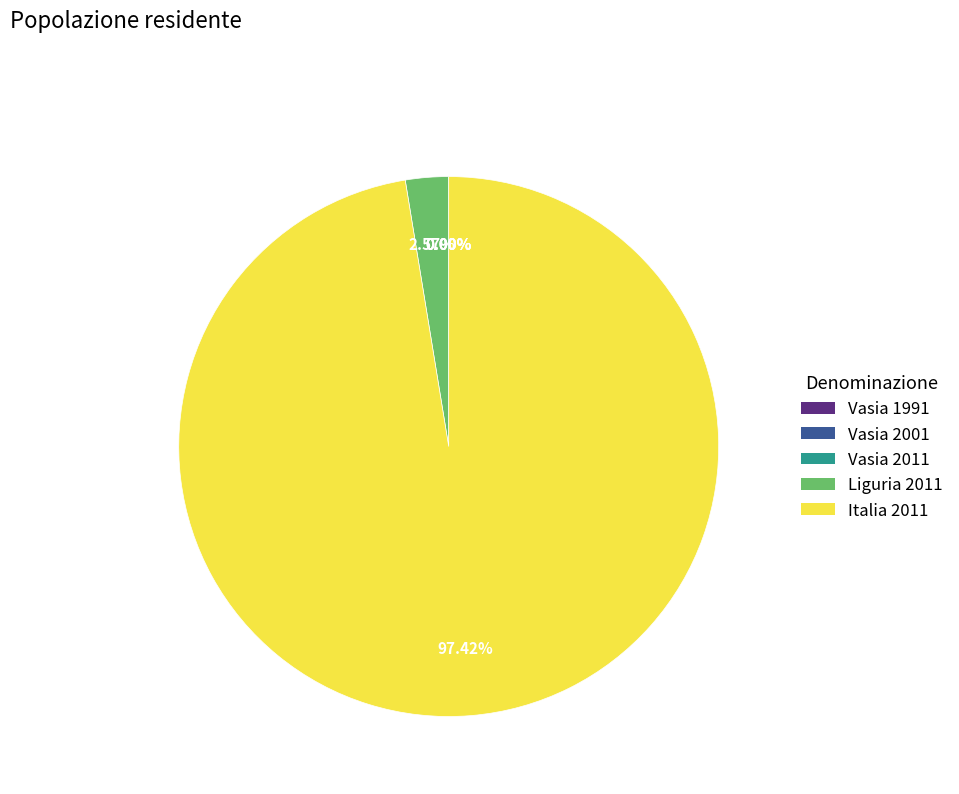

Between Liguria 2011 and Italia 2011, which is larger?

Italia 2011